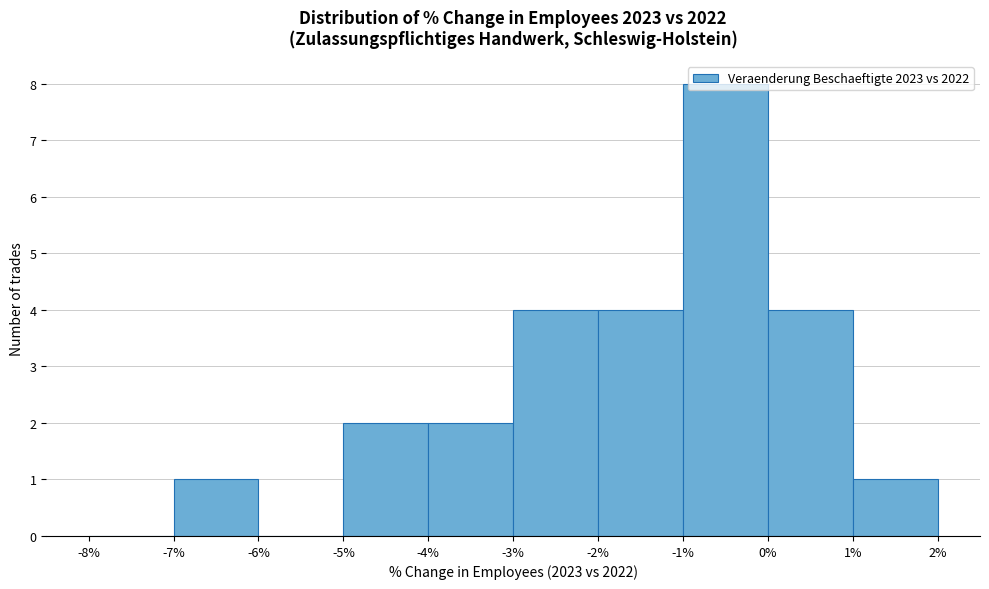

Which range on the x-axis has the tallest bar?

-1% to 0%